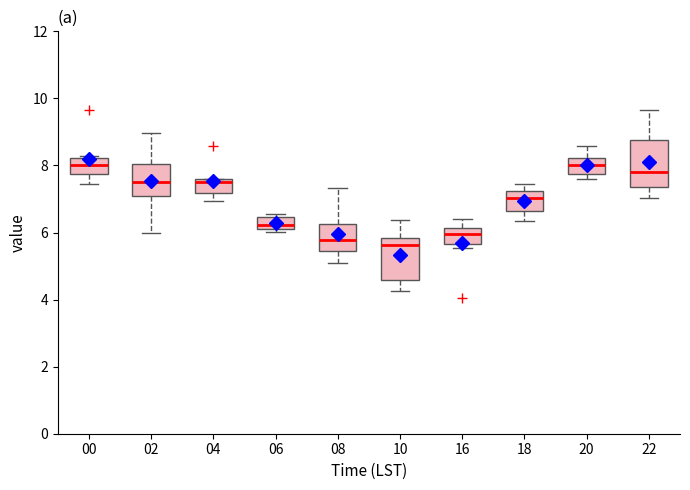

Reading left to right, read every box against the y-axis: the position of its median line, the range the box covers, and the ends of its whiskers. The values are not printed on the chart, so give them approximately, as read against the axis.

00: median 8.0, box 7.8 to 8.2, whiskers 7.4 to 8.2
02: median 7.6, box 7.0 to 8.0, whiskers 6.0 to 9.0
04: median 7.6 (just below the box's upper edge), box 7.2 to 7.6, whiskers 7.0 to 7.6
06: median 6.2 (just above the box's lower edge), box 6.2 to 6.4, whiskers 6.0 to 6.6
08: median 5.8, box 5.4 to 6.2, whiskers 5.2 to 7.4
10: median 5.6, box 4.6 to 5.8, whiskers 4.2 to 6.4
16: median 6.0, box 5.6 to 6.2, whiskers 5.6 (just below the box's lower edge) to 6.4
18: median 7.0, box 6.6 to 7.2, whiskers 6.4 to 7.4
20: median 8.0, box 7.8 to 8.2, whiskers 7.6 to 8.6
22: median 7.8, box 7.4 to 8.8, whiskers 7.0 to 9.6